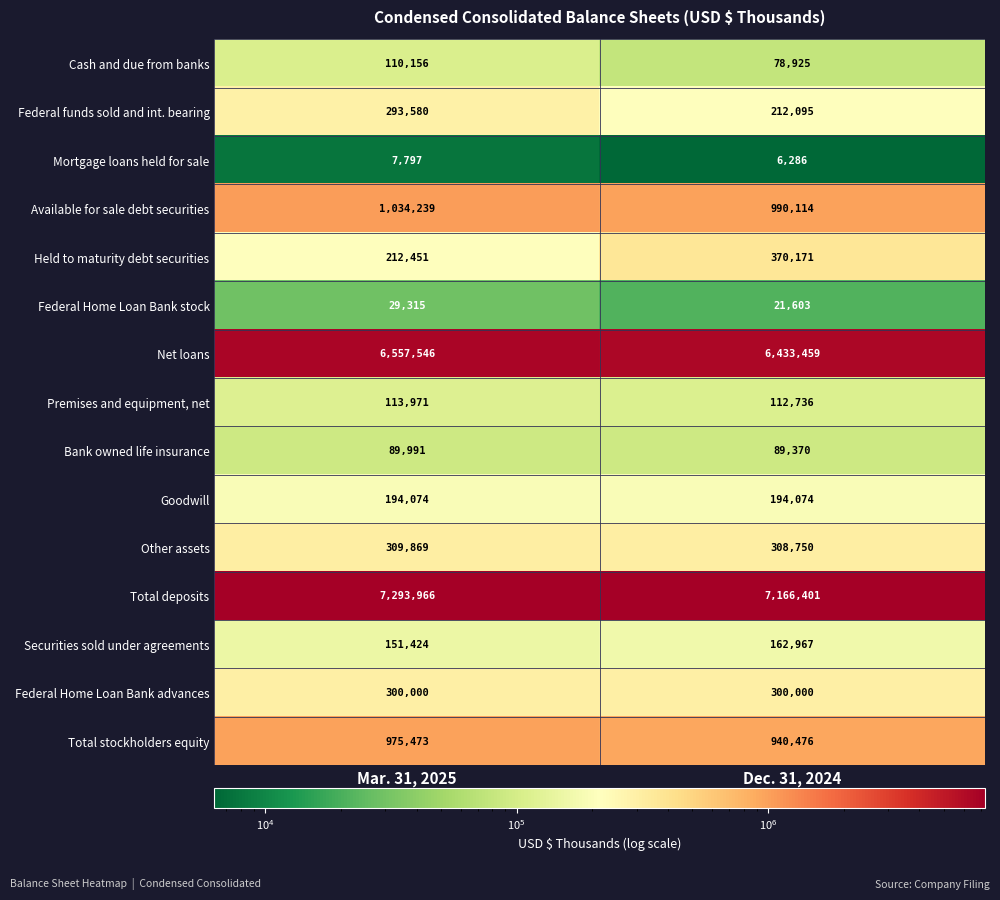

Reading left to right, extract all data points from this chart.

Cash and due from banks: Mar. 31, 2025=110156	Dec. 31, 2024=78925
Federal funds sold and int. bearing: Mar. 31, 2025=293580	Dec. 31, 2024=212095
Mortgage loans held for sale: Mar. 31, 2025=7797	Dec. 31, 2024=6286
Available for sale debt securities: Mar. 31, 2025=1034239	Dec. 31, 2024=990114
Held to maturity debt securities: Mar. 31, 2025=212451	Dec. 31, 2024=370171
Federal Home Loan Bank stock: Mar. 31, 2025=29315	Dec. 31, 2024=21603
Net loans: Mar. 31, 2025=6557546	Dec. 31, 2024=6433459
Premises and equipment, net: Mar. 31, 2025=113971	Dec. 31, 2024=112736
Bank owned life insurance: Mar. 31, 2025=89991	Dec. 31, 2024=89370
Goodwill: Mar. 31, 2025=194074	Dec. 31, 2024=194074
Other assets: Mar. 31, 2025=309869	Dec. 31, 2024=308750
Total deposits: Mar. 31, 2025=7293966	Dec. 31, 2024=7166401
Securities sold under agreements: Mar. 31, 2025=151424	Dec. 31, 2024=162967
Federal Home Loan Bank advances: Mar. 31, 2025=300000	Dec. 31, 2024=300000
Total stockholders equity: Mar. 31, 2025=975473	Dec. 31, 2024=940476